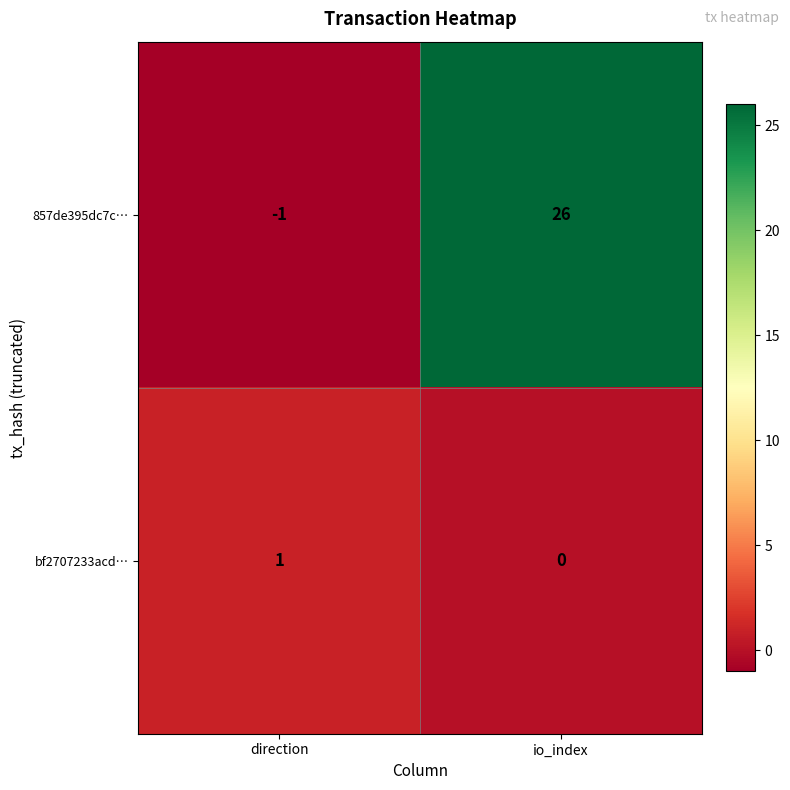

Reading left to right, what are all the values shown in this chart?

857de395dc7c…: direction=-1	io_index=26
bf2707233acd…: direction=1	io_index=0